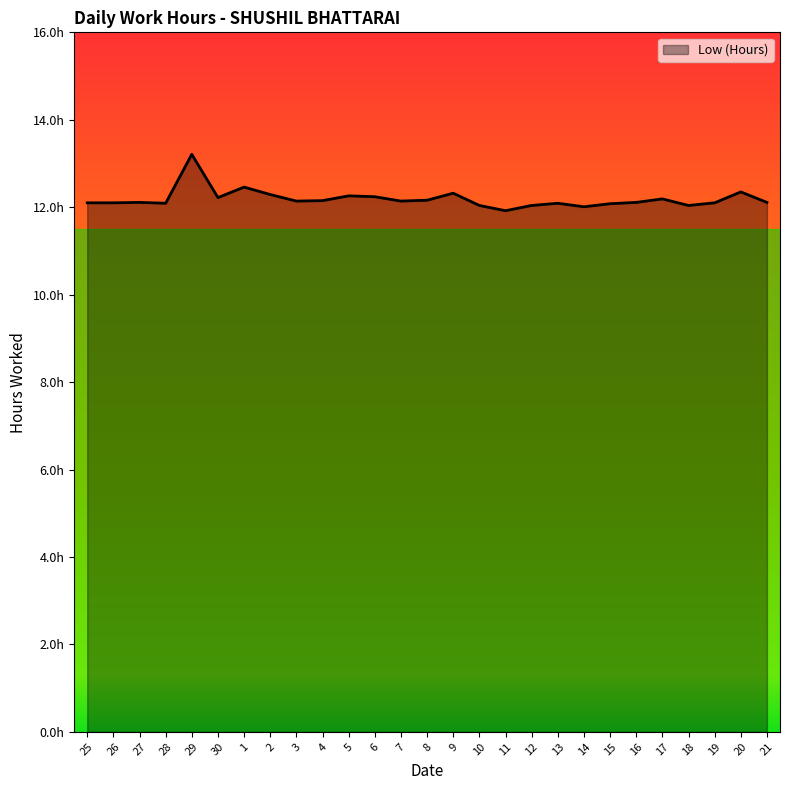

Does the chart display data point markers on the line(s)?

No